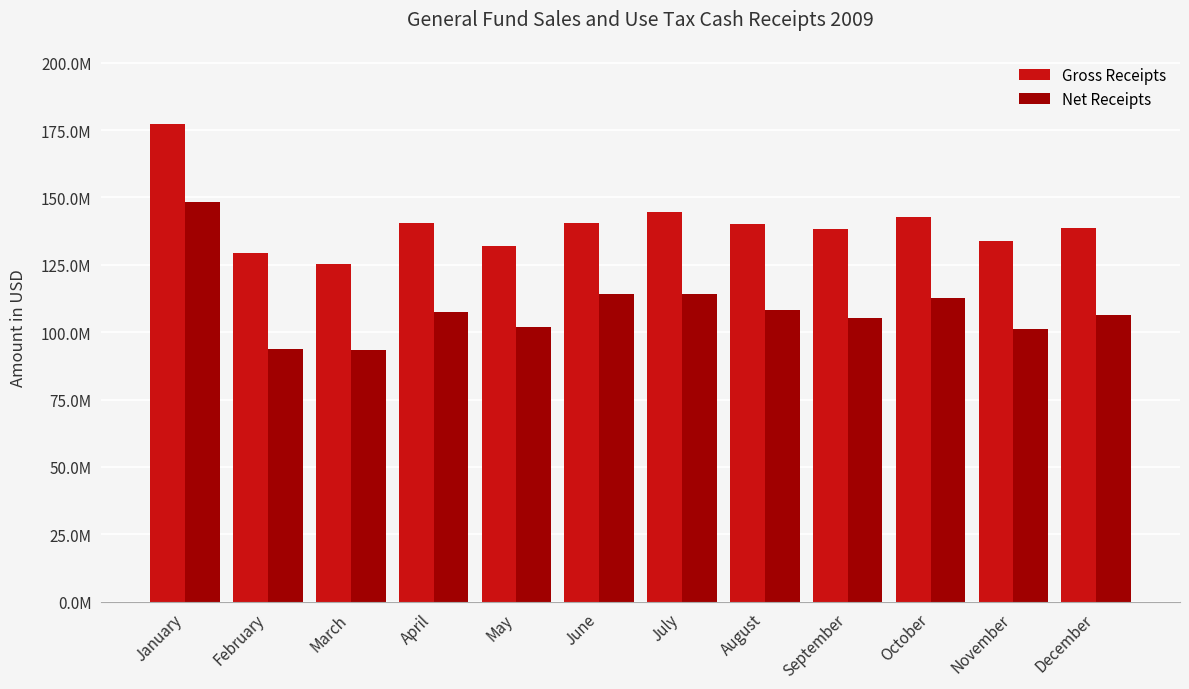

What is the value of the Net Receipts bar at the 6th from the left?

114242628.2